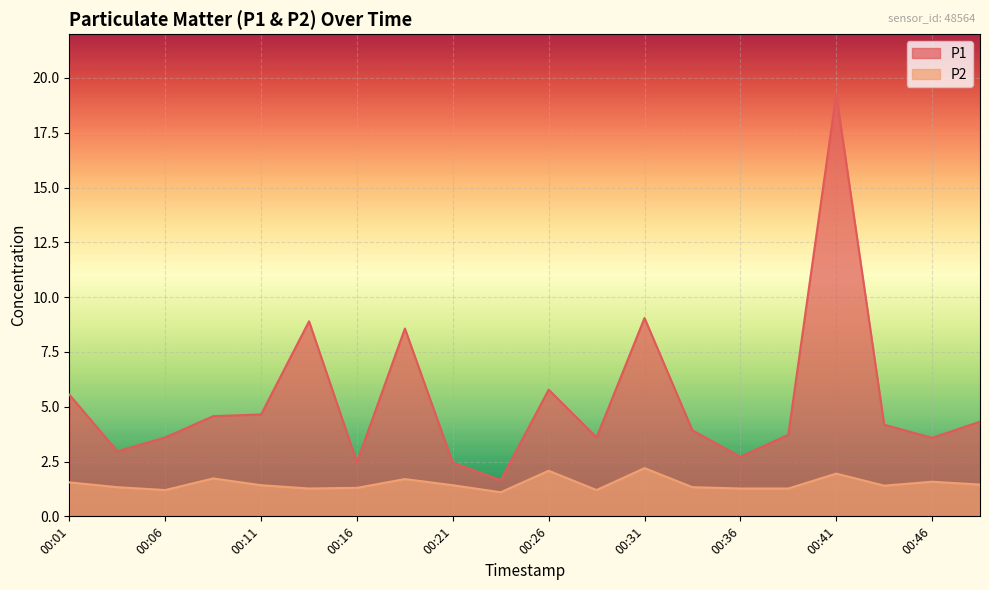

What is the difference between the highest and lowest values at 00:09?

2.8